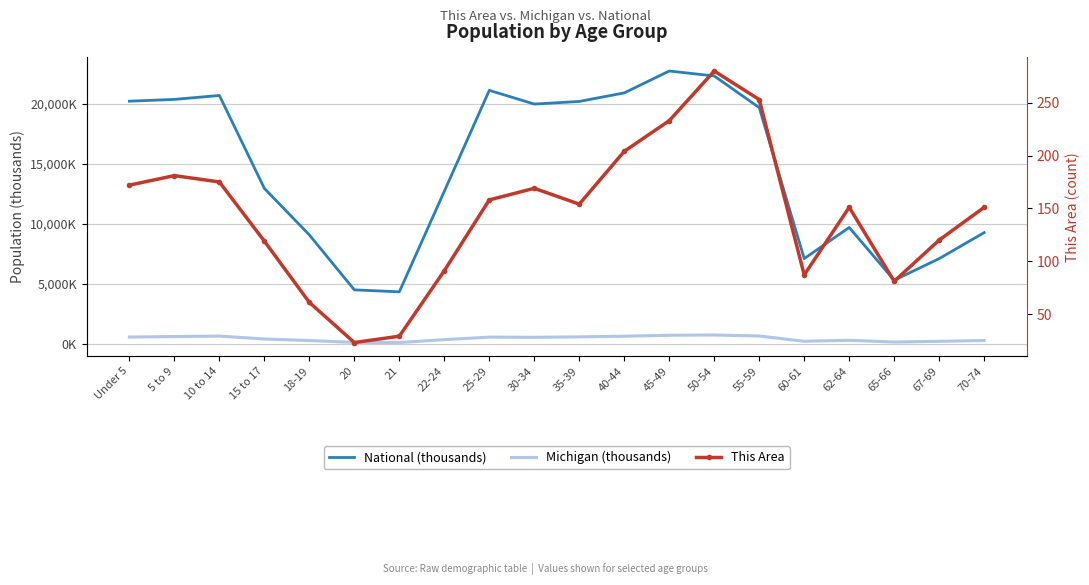

True or false: National (thousands) and Michigan (thousands) cross at least once.

False